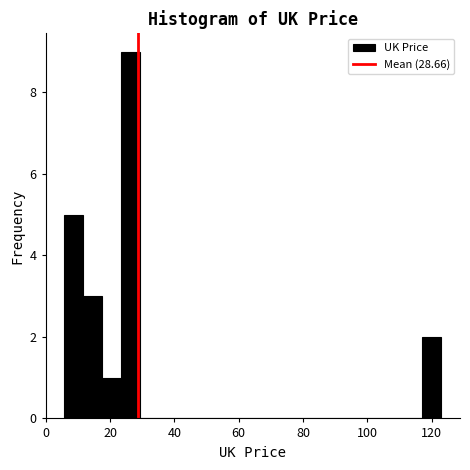

Read against the x-axis, roughly where is the centre of the tallest bar?

26